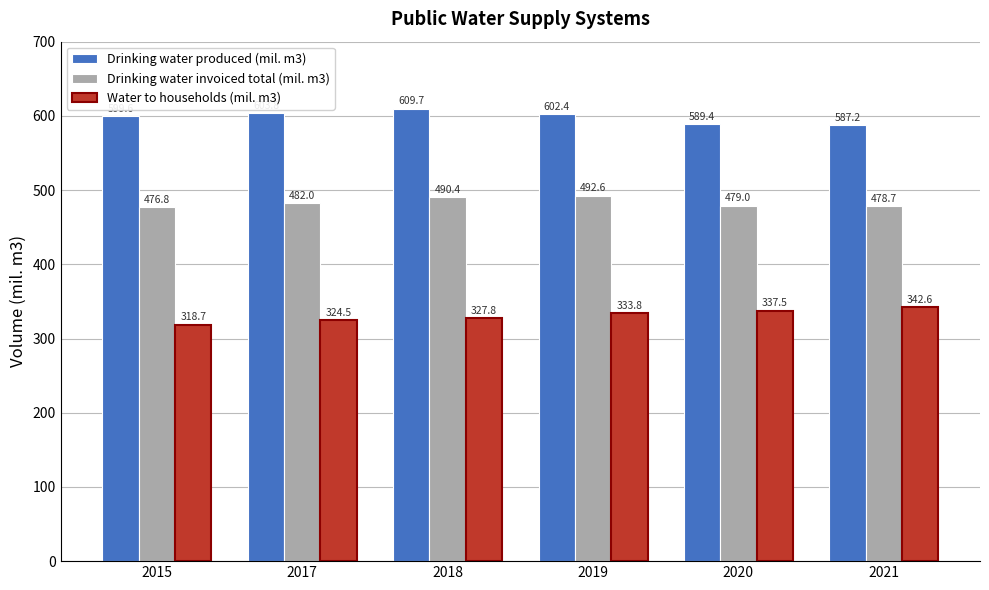

Rank the series by their average value, from highest to lowest.

Drinking water produced (mil. m3), Drinking water invoiced total (mil. m3), Water to households (mil. m3)